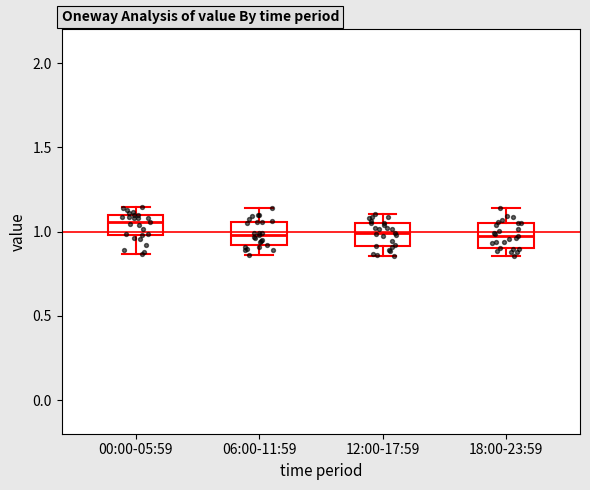

Reading left to right, read every box against the y-axis: the position of its median line, the range the box covers, and the ends of its whiskers. The values are not printed on the chart, so give them approximately, as read against the axis.

00:00-05:59: median 1.05, box 1.00 to 1.10, whiskers 0.85 to 1.15
06:00-11:59: median 1.00, box 0.90 to 1.05, whiskers 0.85 to 1.15
12:00-17:59: median 1.00, box 0.90 to 1.05, whiskers 0.85 to 1.10
18:00-23:59: median 0.95, box 0.90 to 1.05, whiskers 0.85 to 1.15